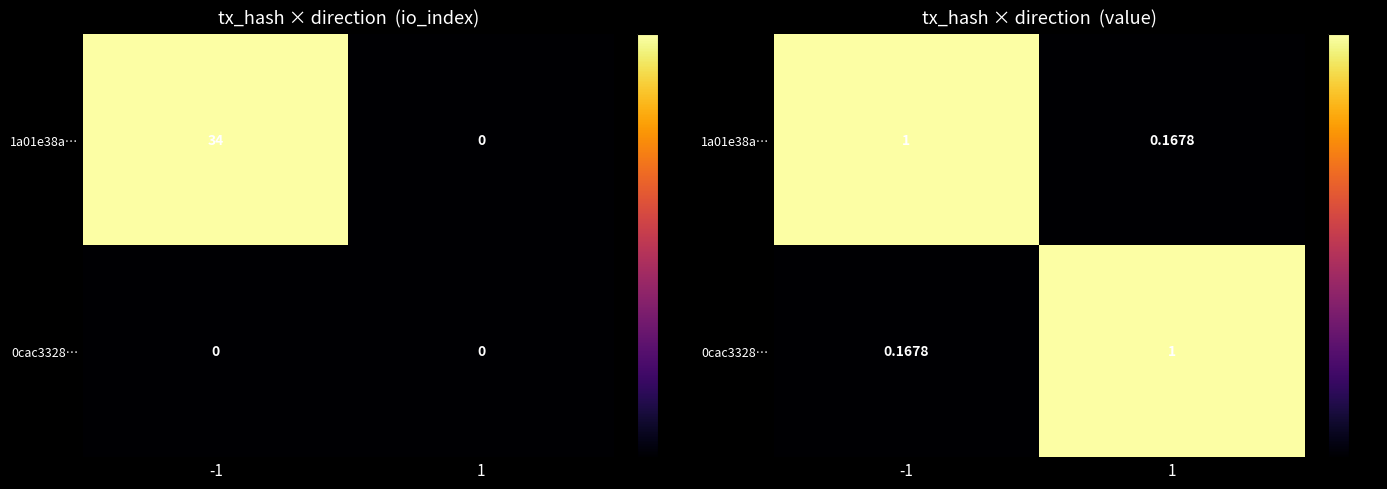

Count the 0cac3328… values in the range 0 to 1.

2